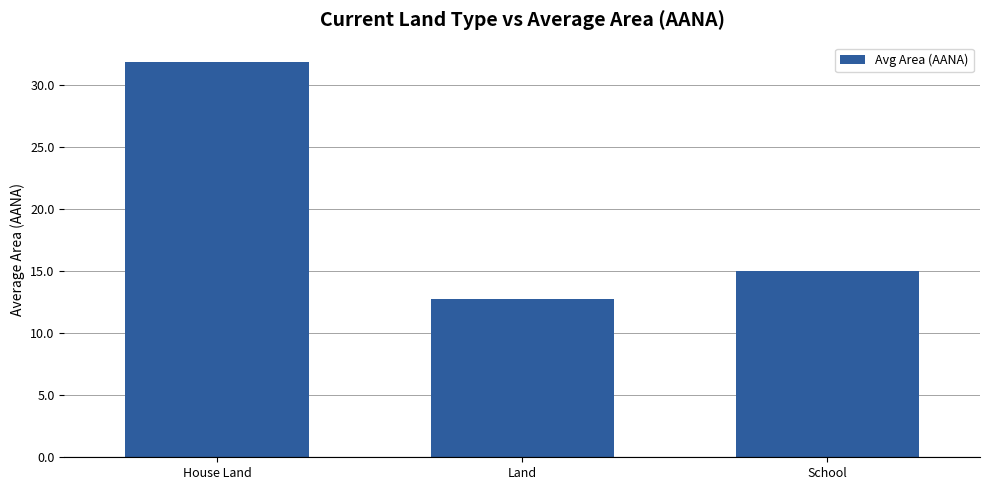

What is the difference between the values at Land and House Land?

19.1